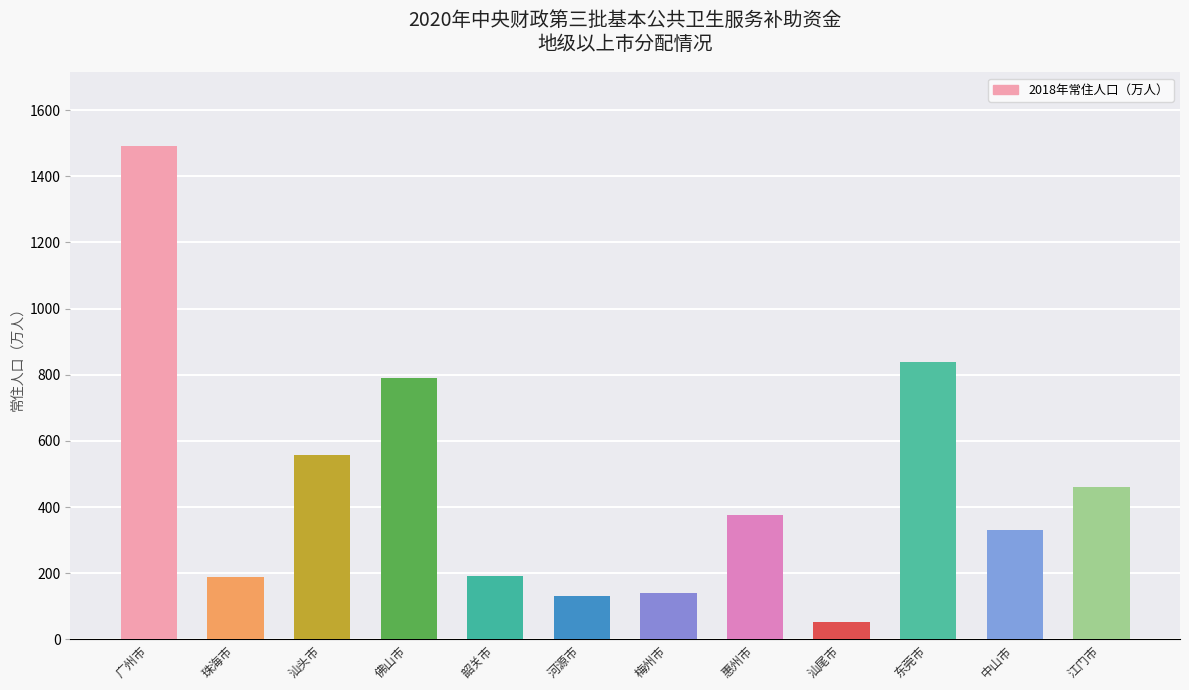

What is the difference between the maximum and minimum values?

1439.2